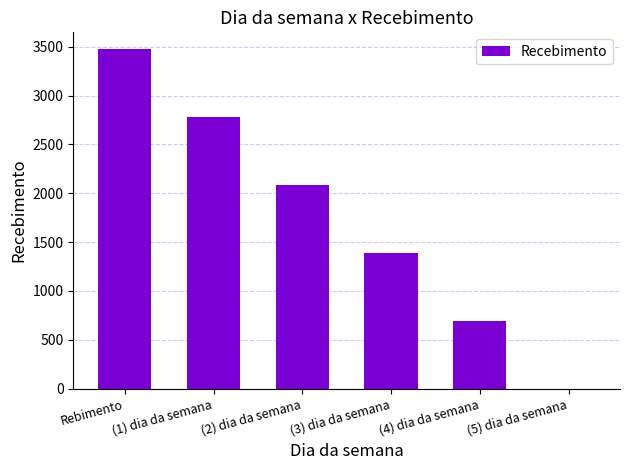

What is the greatest value displayed?

3475